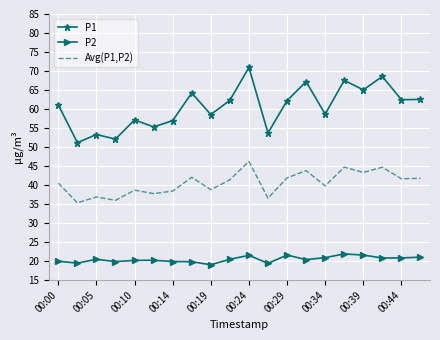

True or false: Avg(P1,P2) and P2 intersect in this chart.

False